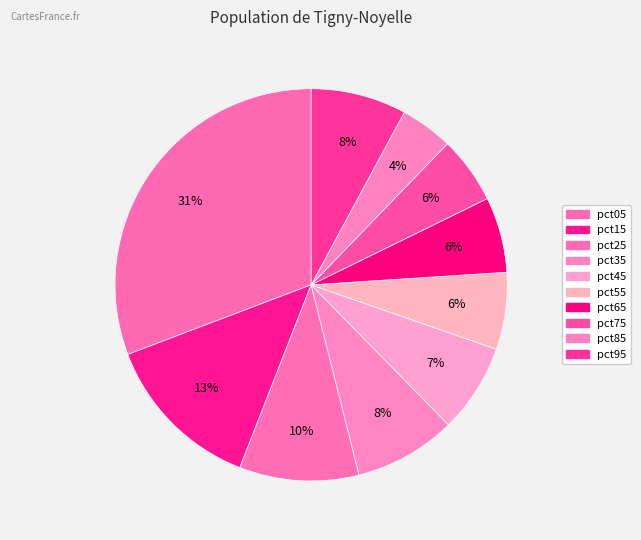

To the nearest percent, what percentage of the pie is pct85?

4%